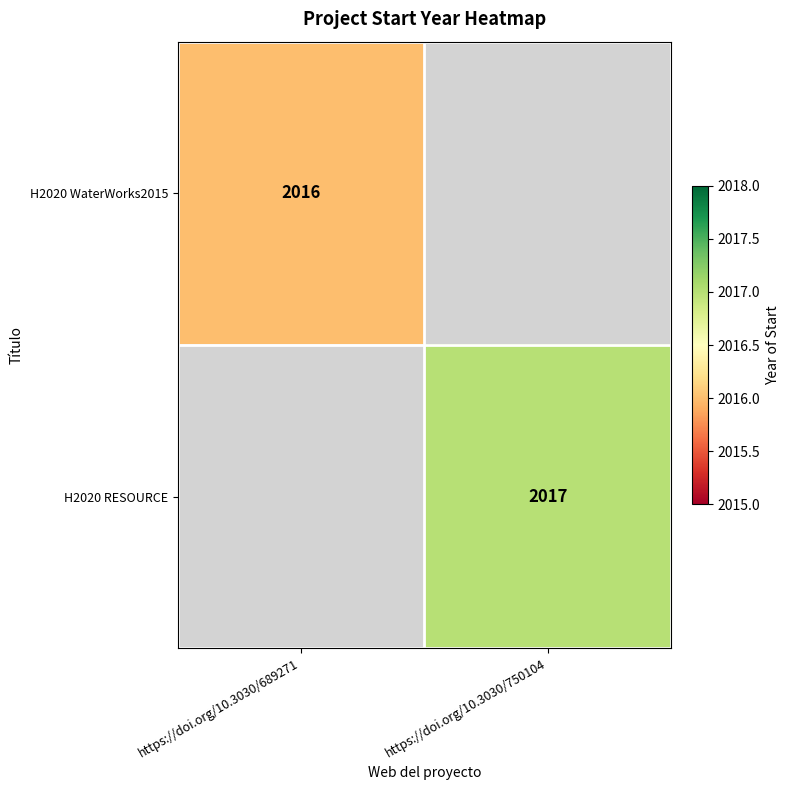

Is it true that H2020 RESOURCE equals 2017 at https://doi.org/10.3030/750104?

True